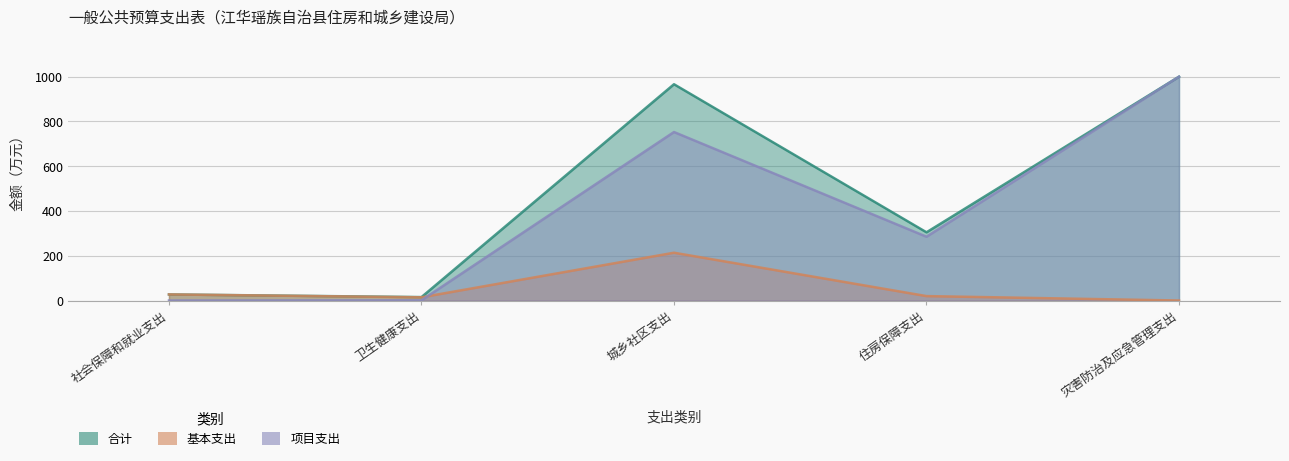

At 卫生健康支出, list the series in order from largest to smallest.

合计, 基本支出, 项目支出